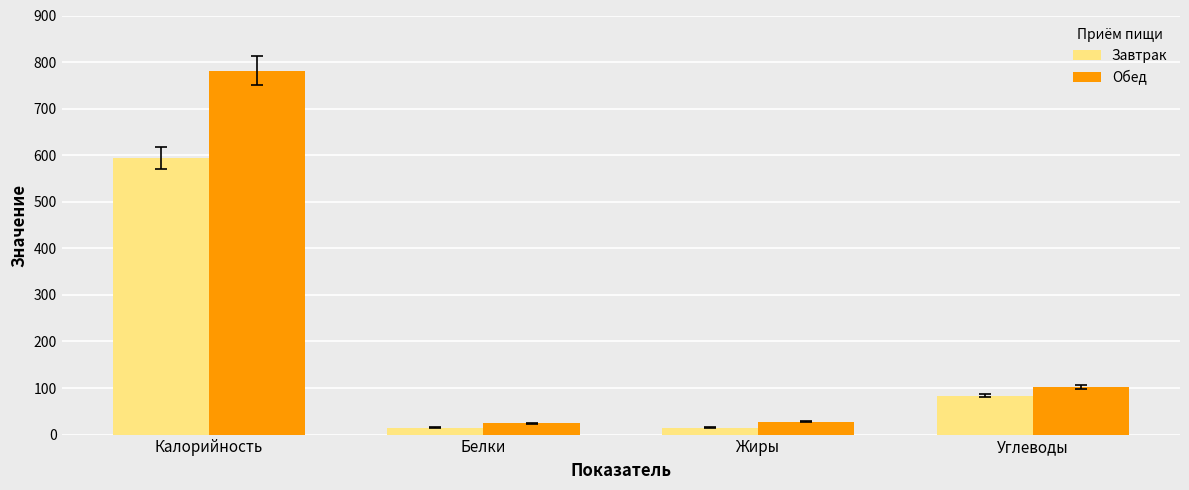

What are all the series names shown in the legend?

Завтрак, Обед